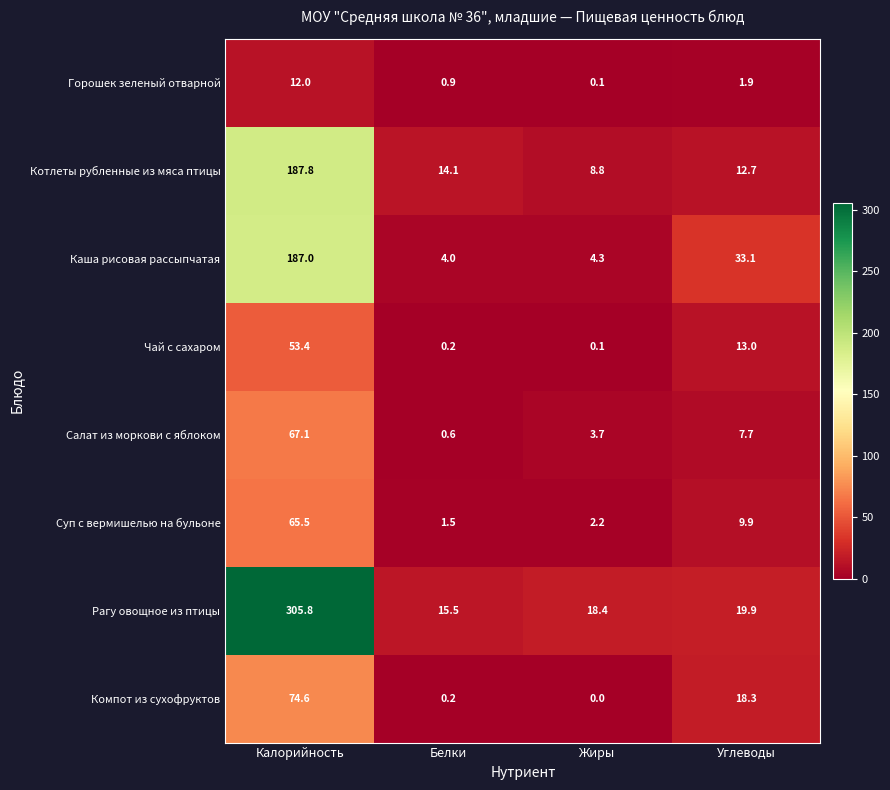

Is the value of Компот из сухофруктов at Жиры greater than the value of Котлеты рубленные из мяса птицы at Белки?

No